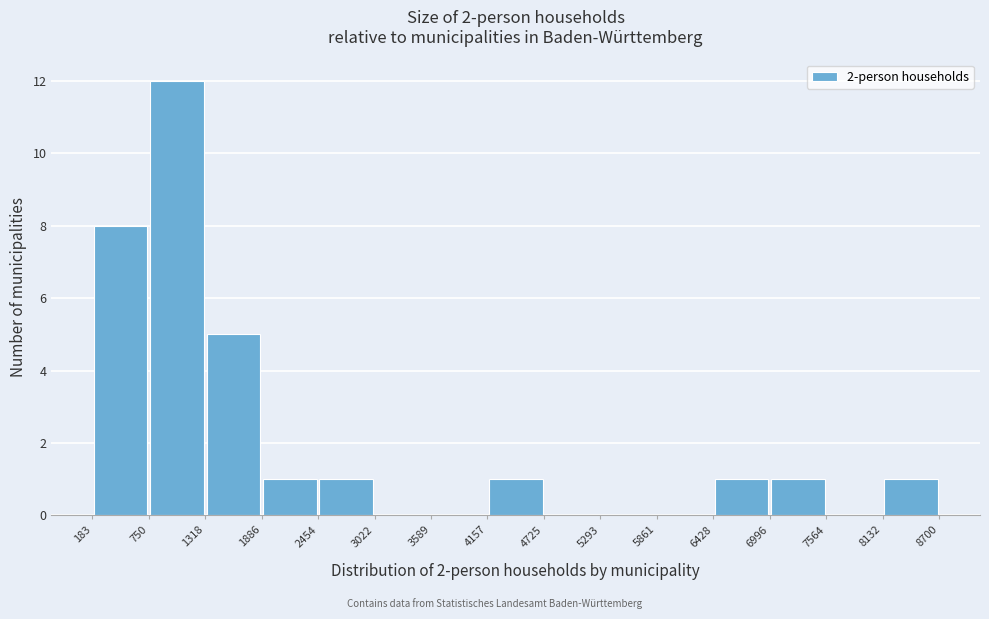

How tall is the bar that spans 4157 to 4725 on the x-axis? The values are not printed on the chart, so give them approximately, as read against the axis.

1